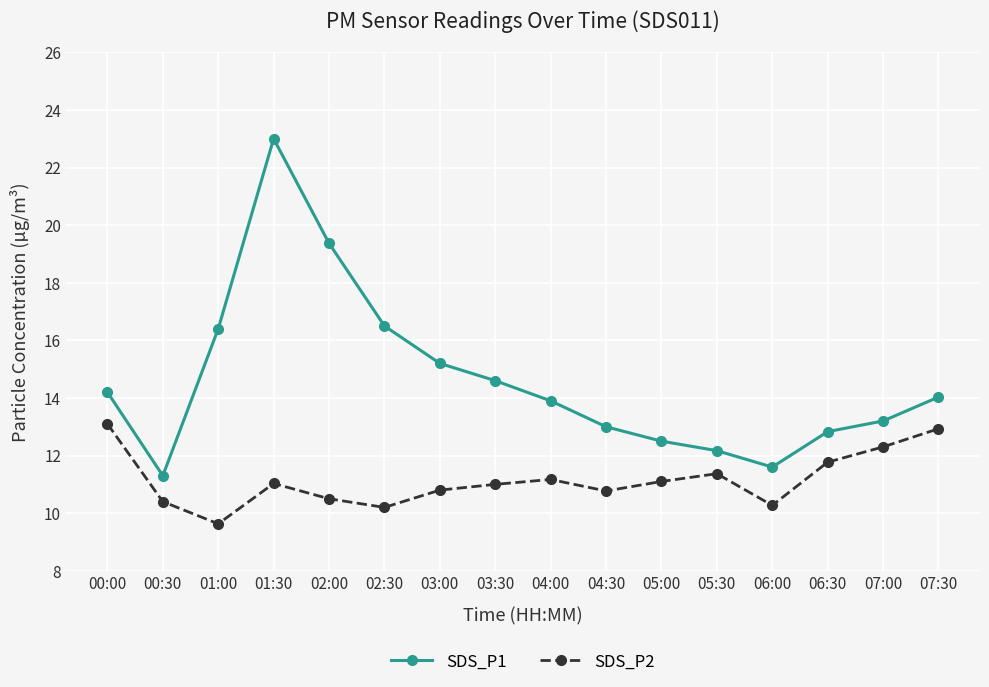

True or false: SDS_P2 and SDS_P1 intersect in this chart.

False